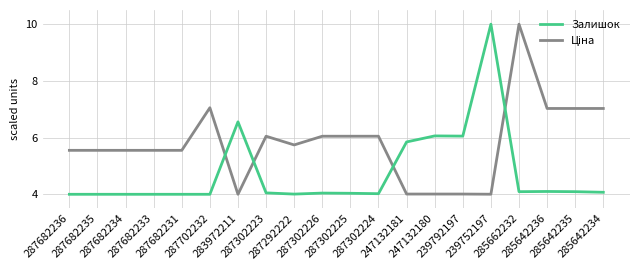

What is the minimum value shown in the chart?

4.0